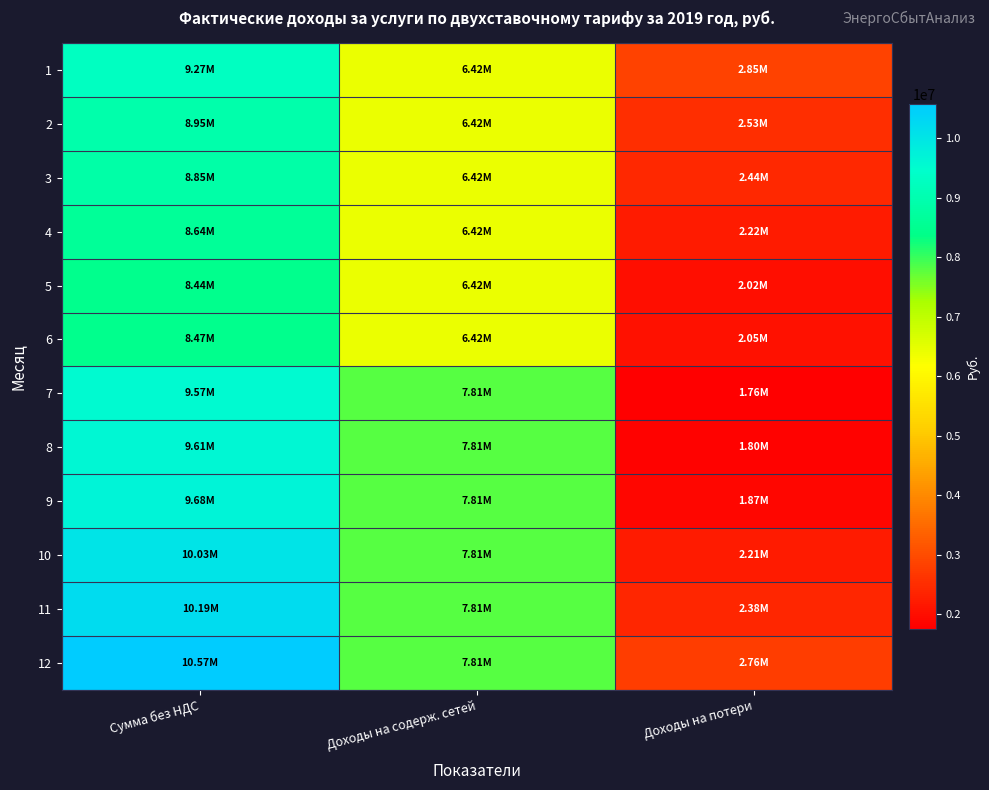

Rank the series by their maximum value, from lowest to highest.

5, 6, 4, 3, 2, 1, 7, 8, 9, 10, 11, 12